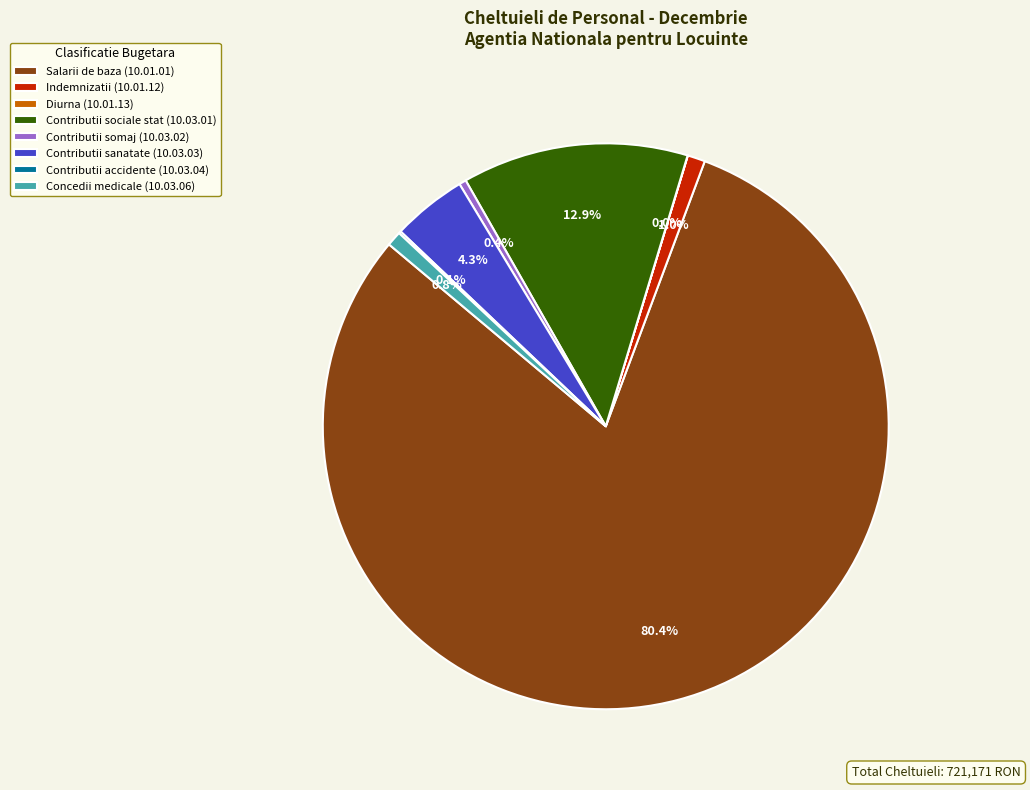

What is the ratio of the value at Contributii sanatate (10.03.03) to the value at Contributii somaj (10.03.02)?

10.5